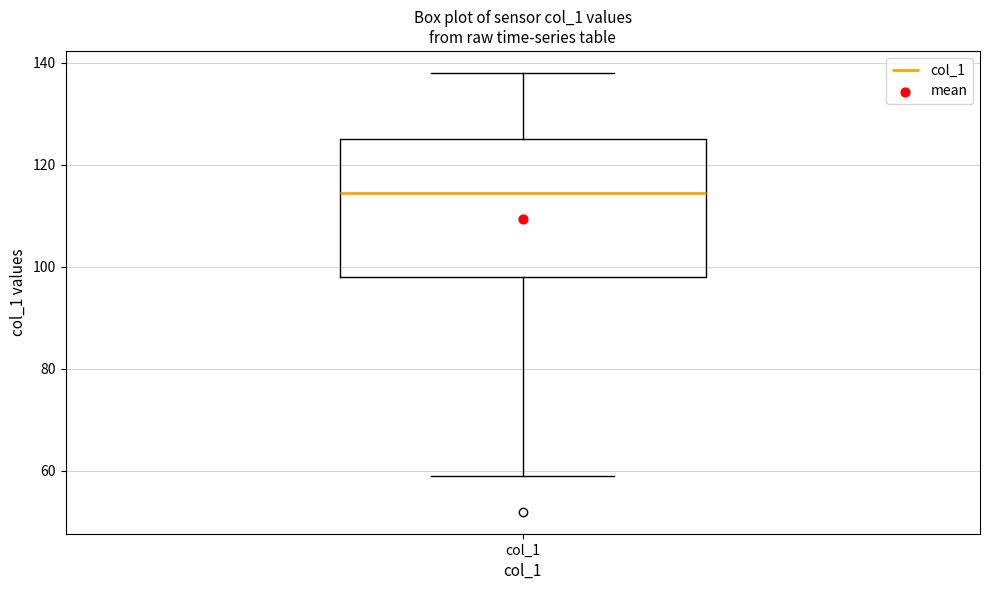

Read this box plot against the y-axis: the position of the median line, the range covered by the box, and the ends of both whiskers. The values are not printed on the chart, so give them approximately, as read against the axis.

median 114, box 98 to 126, whiskers 60 to 138